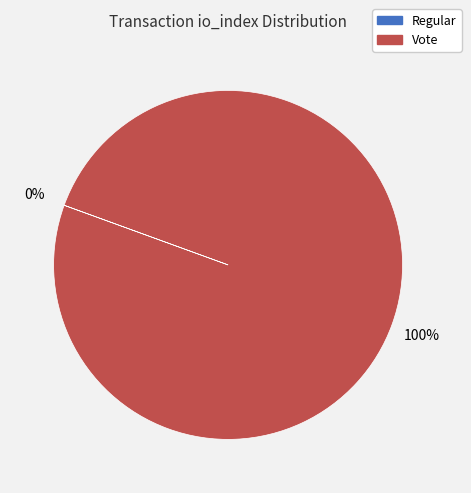

To the nearest percent, what is the average slice percentage?

50%